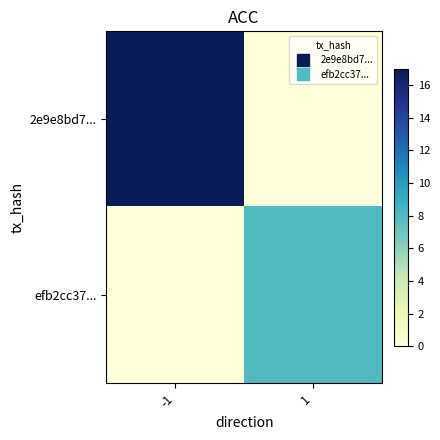

Which series changed the most between -1 and 1?

2e9e8bd7...